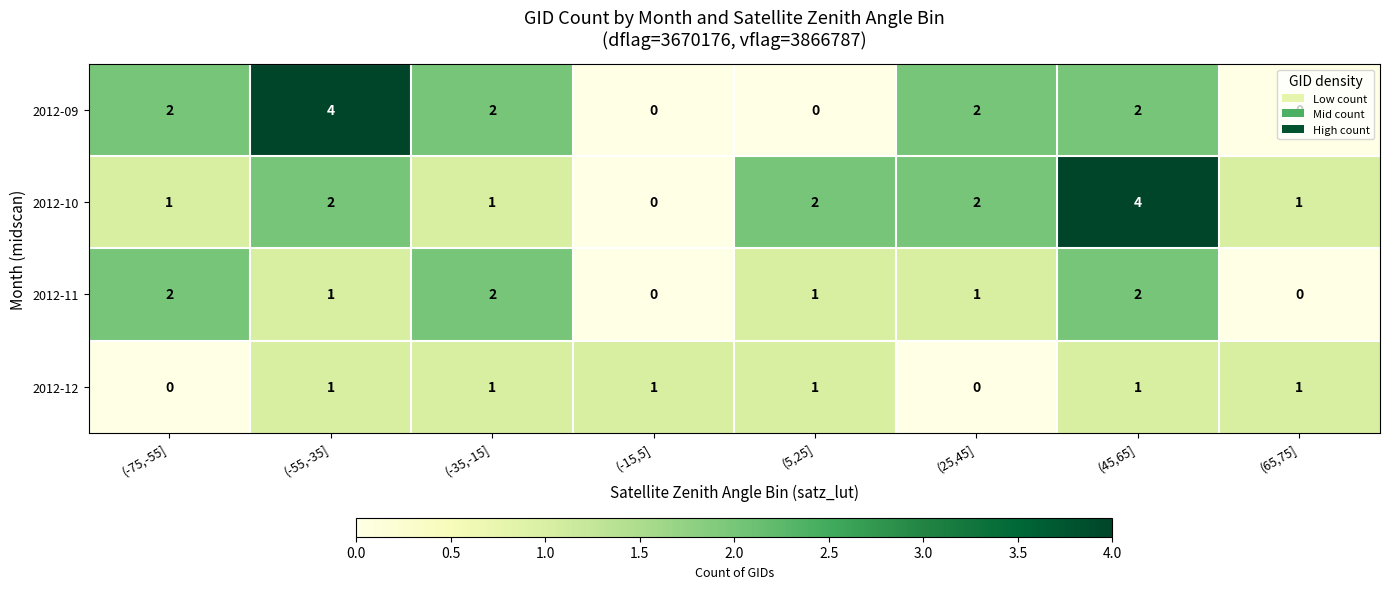

Is it true that 2012-09 equals 3 at (25,45]?

False